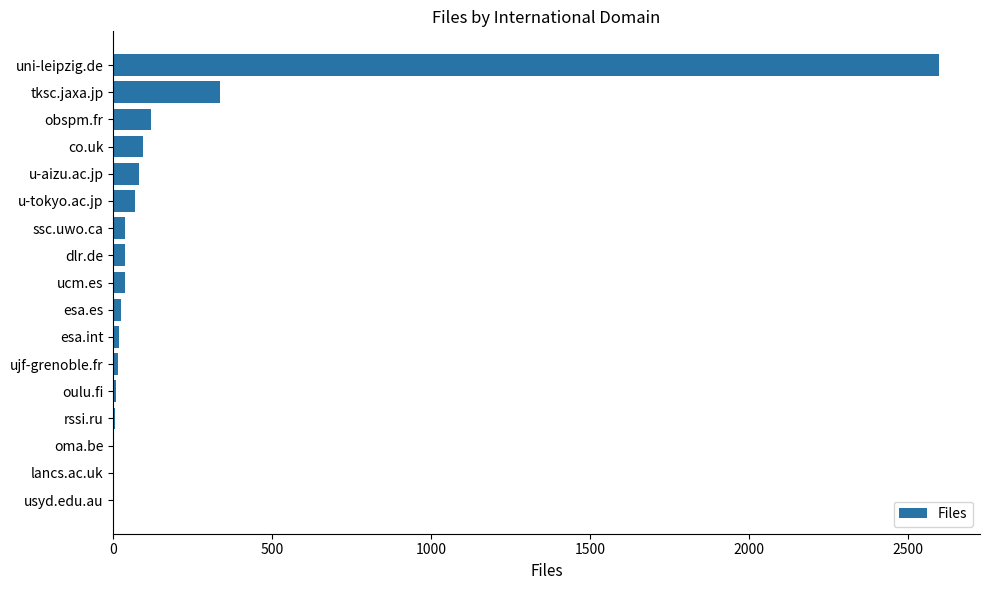

Count the number of categories in the chart.

17